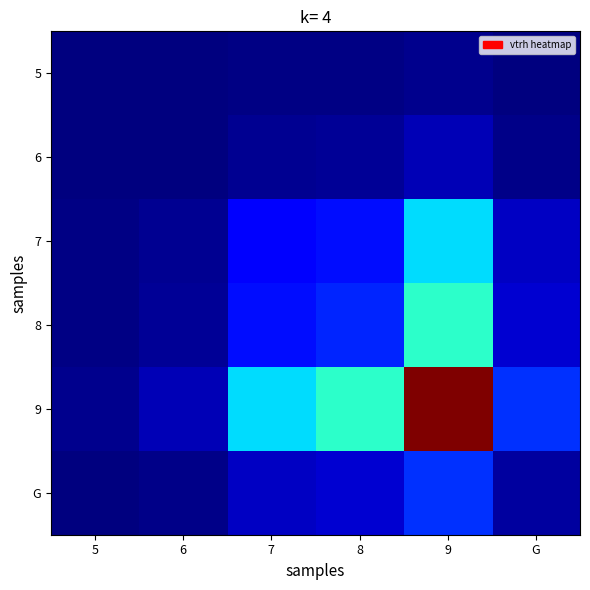

At which category is the sum across all series the highest?

9